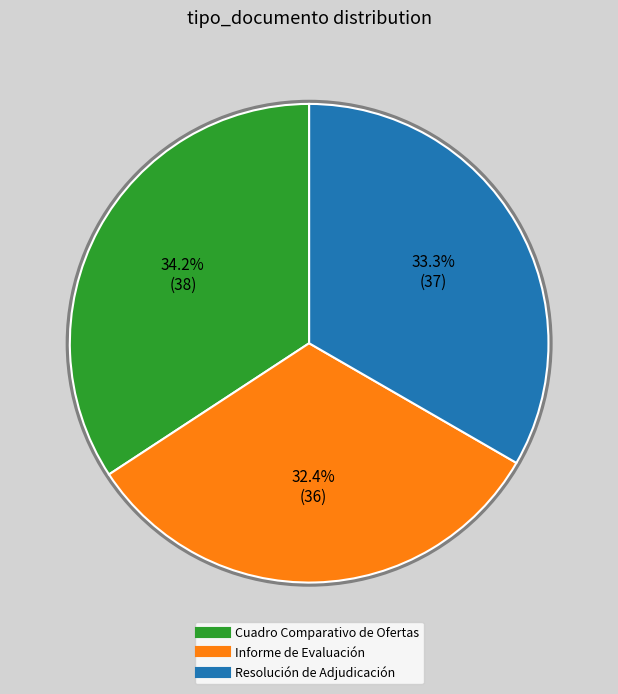

Approximately how many times larger is the value at Cuadro Comparativo de Ofertas compared to Resolución de Adjudicación?

1.0